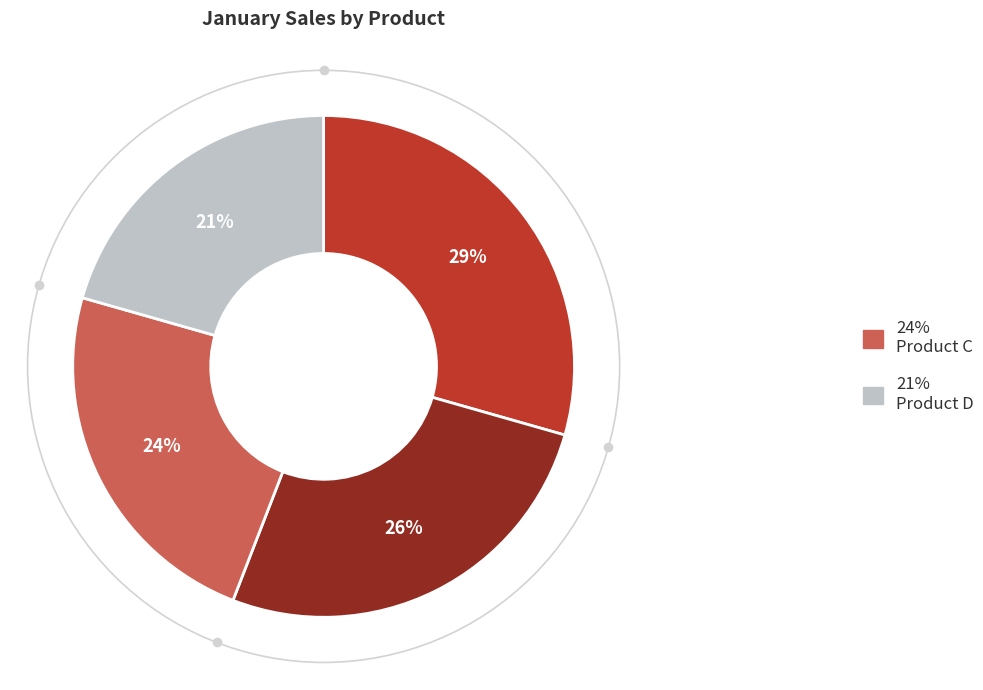

Is there a majority slice in this chart?

No